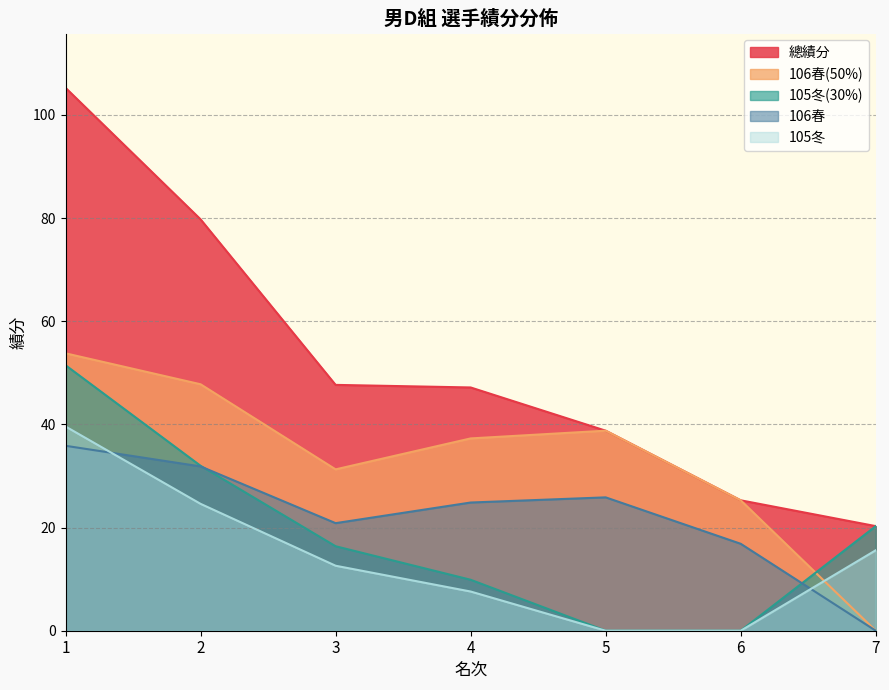

How many data points in 106春 are above 37?

4